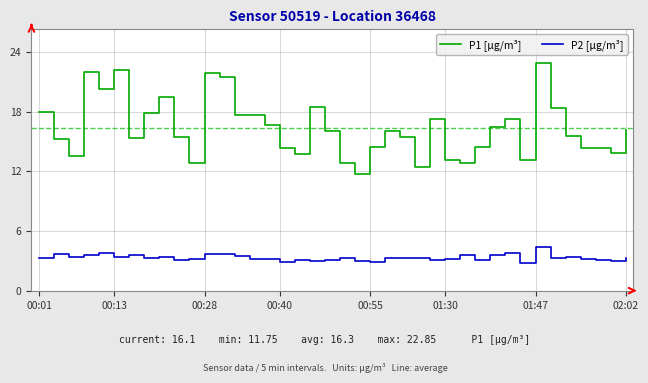

List the series in order of their overall mean, highest first.

P1 [µg/m³], P2 [µg/m³]